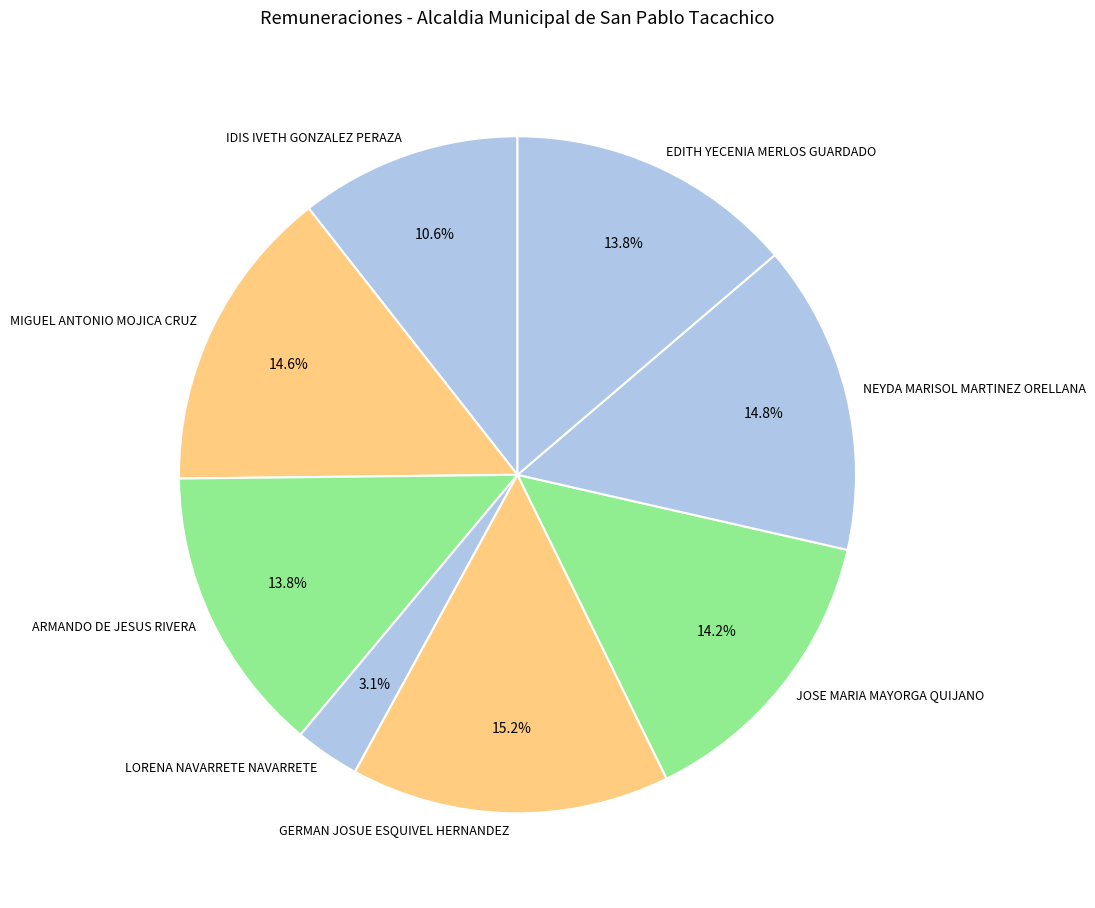

Between JOSE MARIA MAYORGA QUIJANO and IDIS IVETH GONZALEZ PERAZA, which is larger?

JOSE MARIA MAYORGA QUIJANO